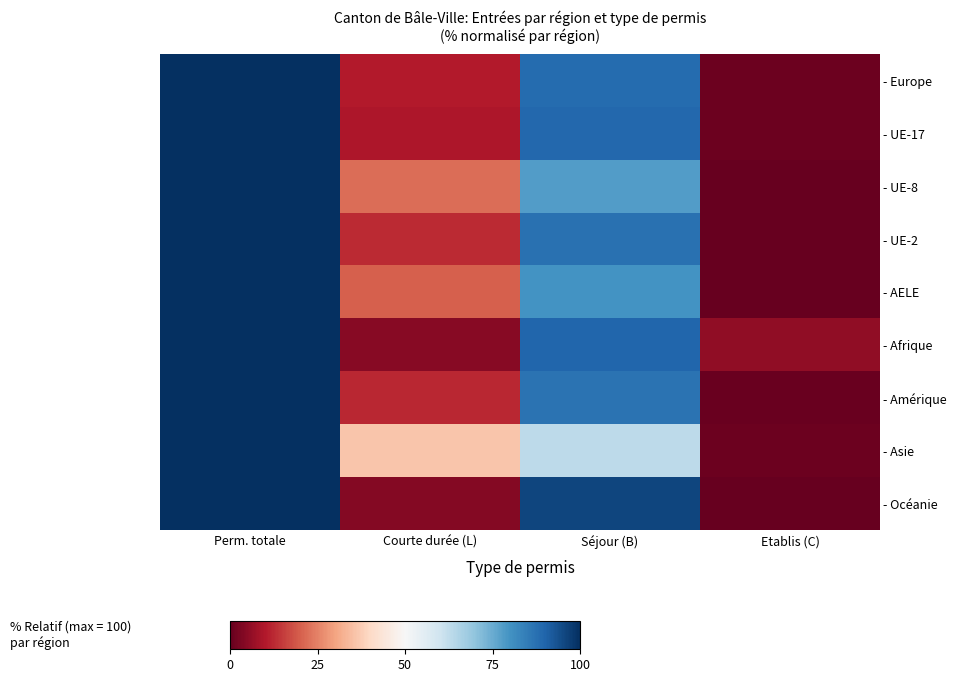

What is the greatest value displayed?

100.0